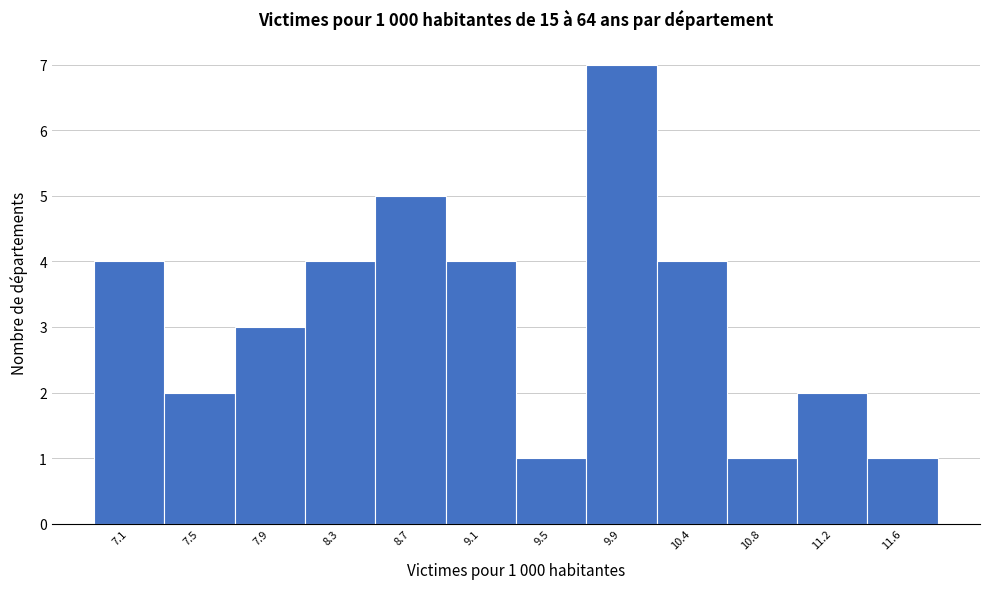

Reading left to right, list all the values displayed in this chart.

7.1=4	7.5=2	7.9=3	8.3=4	8.7=5	9.1=4	9.5=1	9.9=7	10.4=4	10.8=1	11.2=2	11.6=1